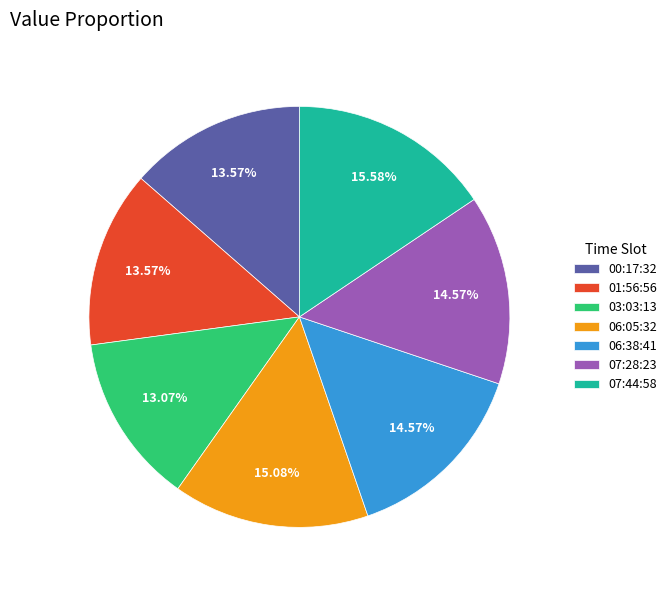

Which has a higher value, 00:17:32 or 07:28:23?

07:28:23